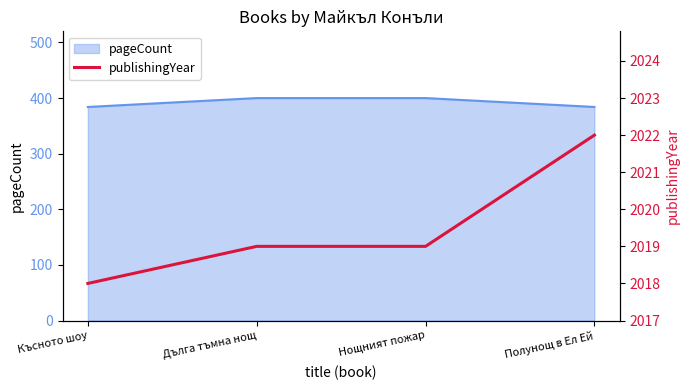

The pageCount series shows 117 at Дълга тъмна нощ. True or false?

False